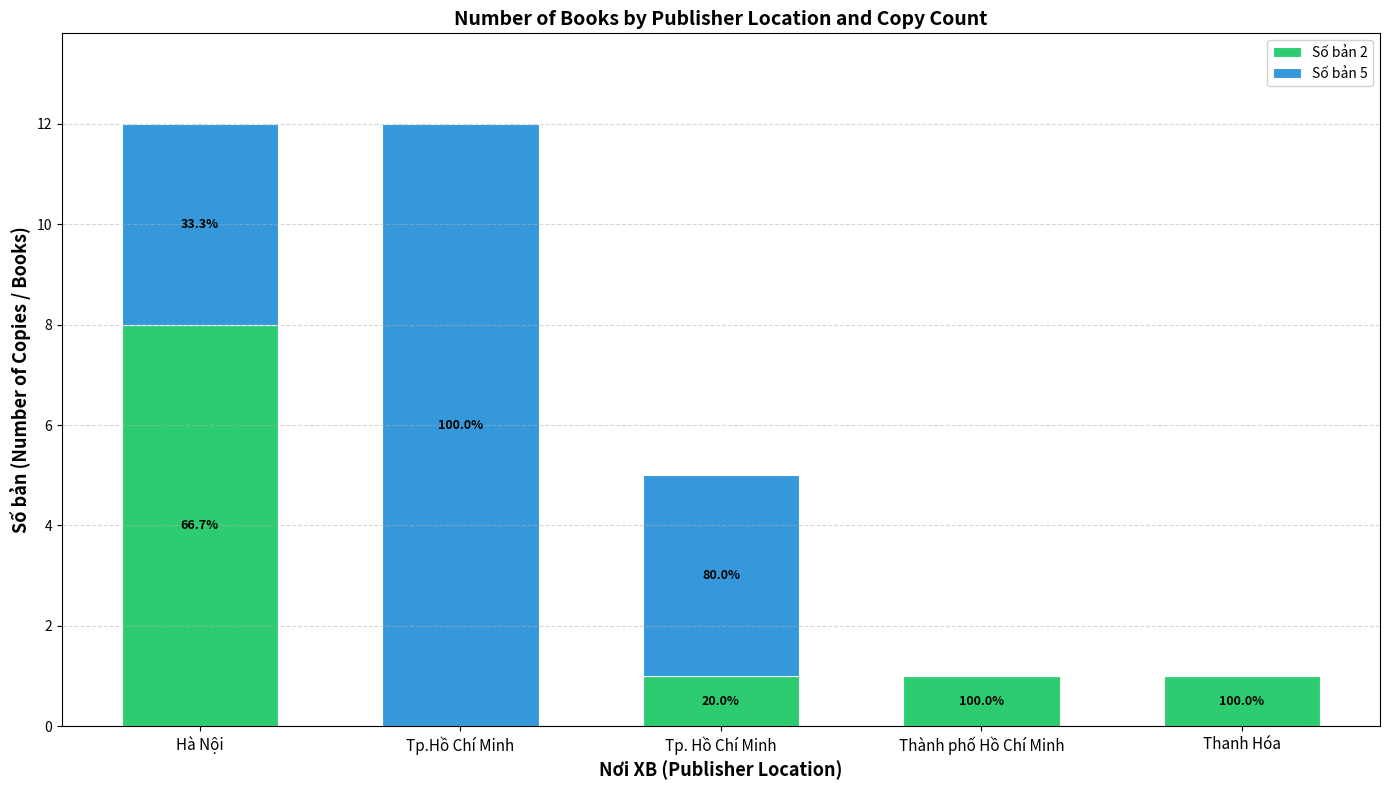

What is the total value across all series at Thanh Hóa?

1